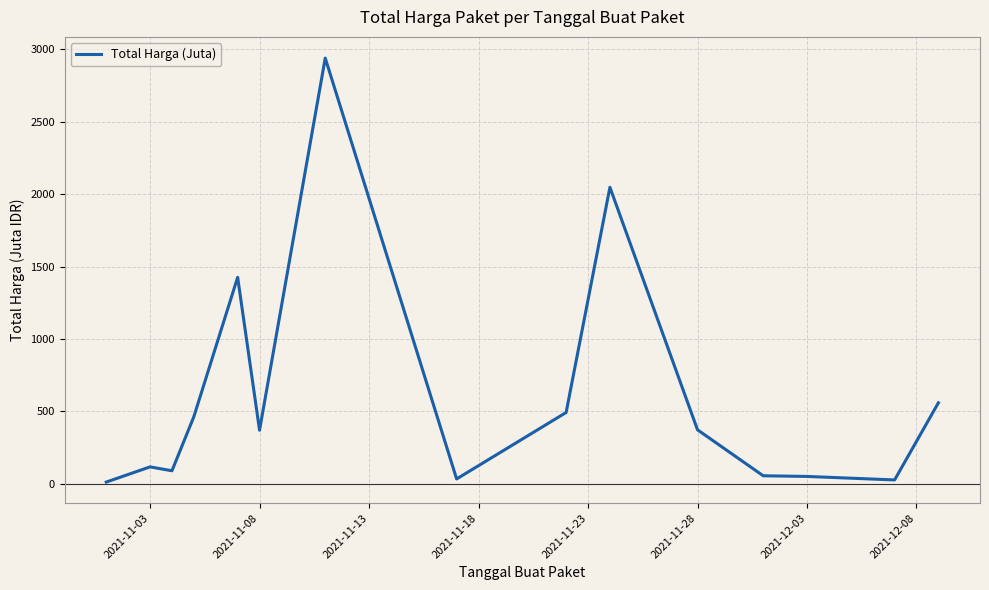

What is the difference between the maximum and minimum values?

2926.2